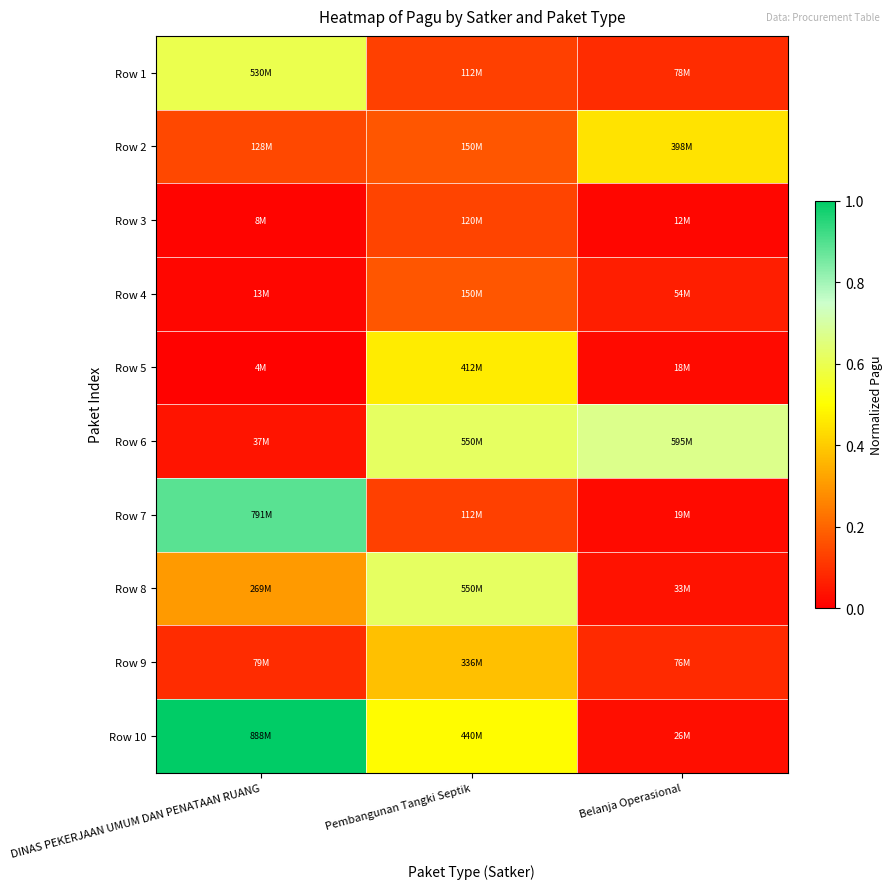

Reading left to right, extract all data points from this chart.

Row 1: DINAS PEKERJAAN UMUM DAN PENATAAN RUANG=0.6	Pembangunan Tangki Septik=0.1	Belanja Operasional=0.1
Row 2: DINAS PEKERJAAN UMUM DAN PENATAAN RUANG=0.1	Pembangunan Tangki Septik=0.2	Belanja Operasional=0.4
Row 3: DINAS PEKERJAAN UMUM DAN PENATAAN RUANG=0.0	Pembangunan Tangki Septik=0.1	Belanja Operasional=0.0
Row 4: DINAS PEKERJAAN UMUM DAN PENATAAN RUANG=0.0	Pembangunan Tangki Septik=0.2	Belanja Operasional=0.1
Row 5: DINAS PEKERJAAN UMUM DAN PENATAAN RUANG=0.0	Pembangunan Tangki Septik=0.5	Belanja Operasional=0.0
Row 6: DINAS PEKERJAAN UMUM DAN PENATAAN RUANG=0.0	Pembangunan Tangki Septik=0.6	Belanja Operasional=0.7
Row 7: DINAS PEKERJAAN UMUM DAN PENATAAN RUANG=0.9	Pembangunan Tangki Septik=0.1	Belanja Operasional=0.0
Row 8: DINAS PEKERJAAN UMUM DAN PENATAAN RUANG=0.3	Pembangunan Tangki Septik=0.6	Belanja Operasional=0.0
Row 9: DINAS PEKERJAAN UMUM DAN PENATAAN RUANG=0.1	Pembangunan Tangki Septik=0.4	Belanja Operasional=0.1
Row 10: DINAS PEKERJAAN UMUM DAN PENATAAN RUANG=1.0	Pembangunan Tangki Septik=0.5	Belanja Operasional=0.0